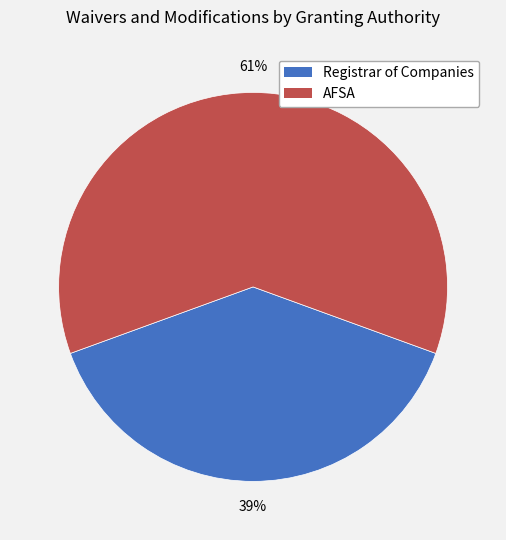

Between AFSA and Registrar of Companies, which is larger?

AFSA